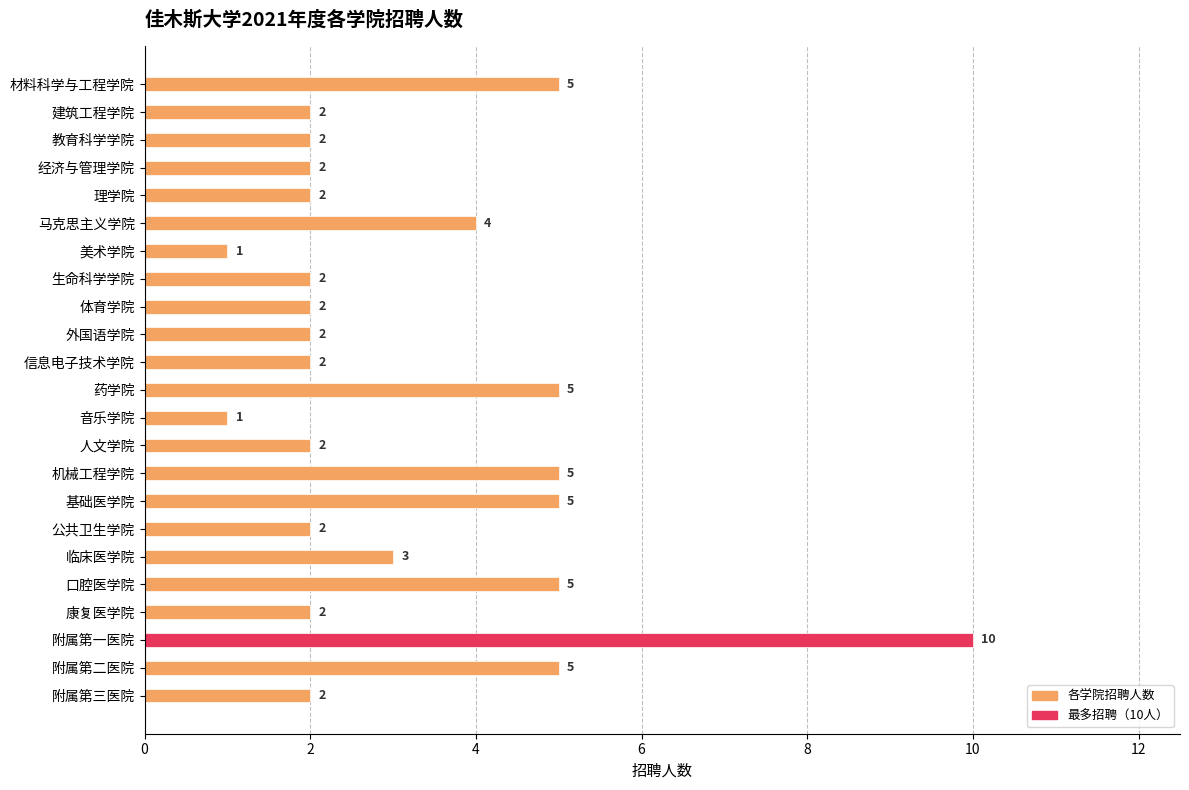

What is the value of the 21st bar from the top?

10